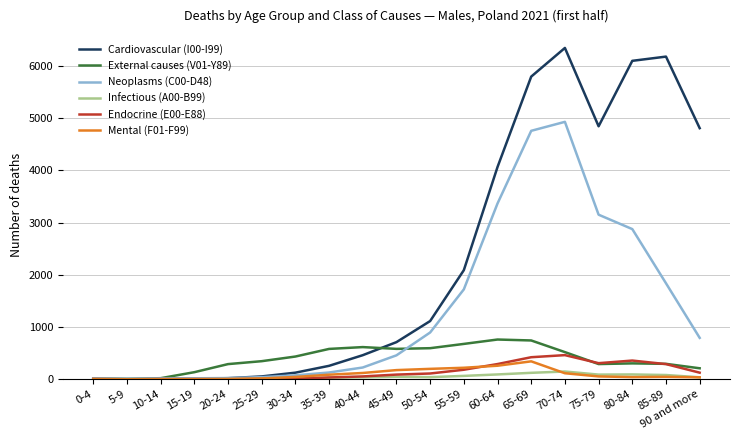

True or false: Infectious (A00-B99) has a value of 148 at 70-74.

True